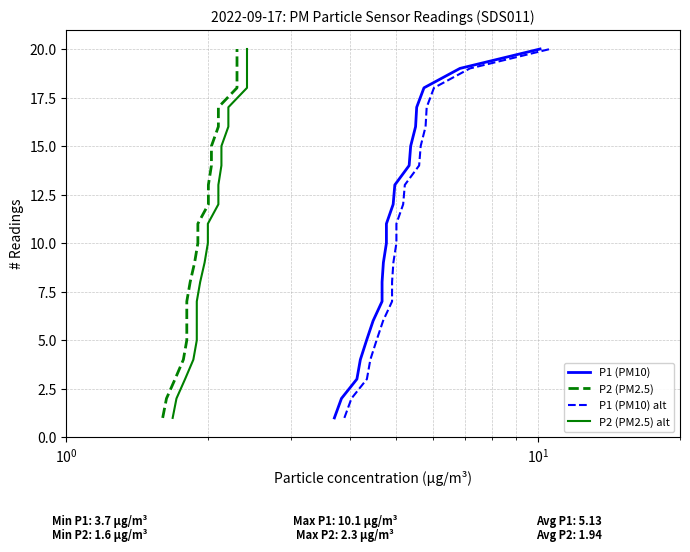

How many lines are shown in the chart?

4